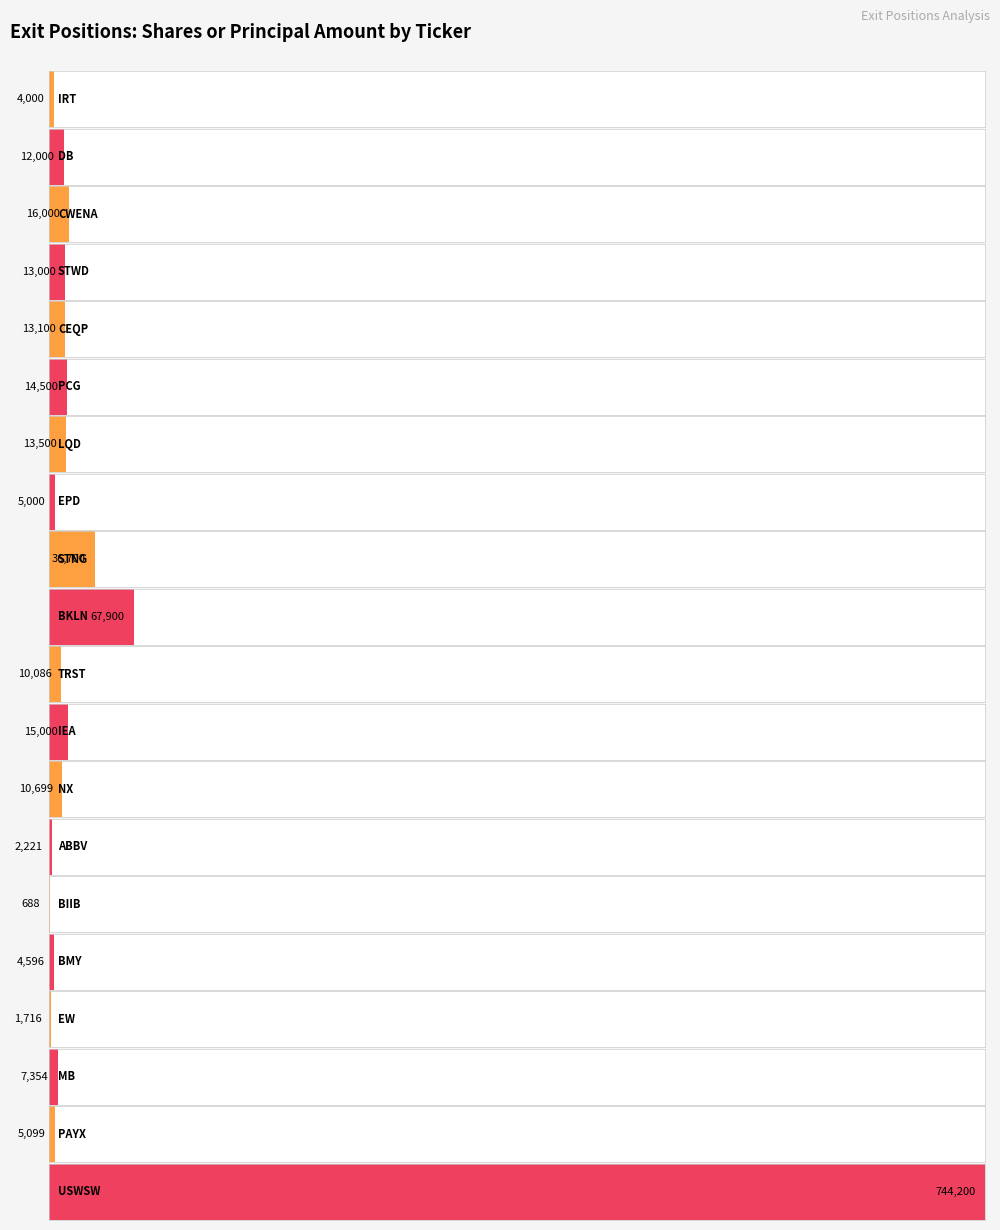

What is the label of the 3rd bar from the right?

MB